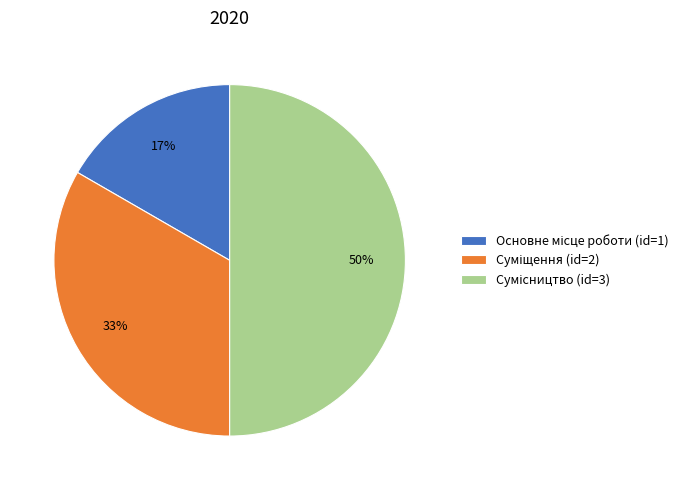

To the nearest percent, what is the average slice percentage?

33%